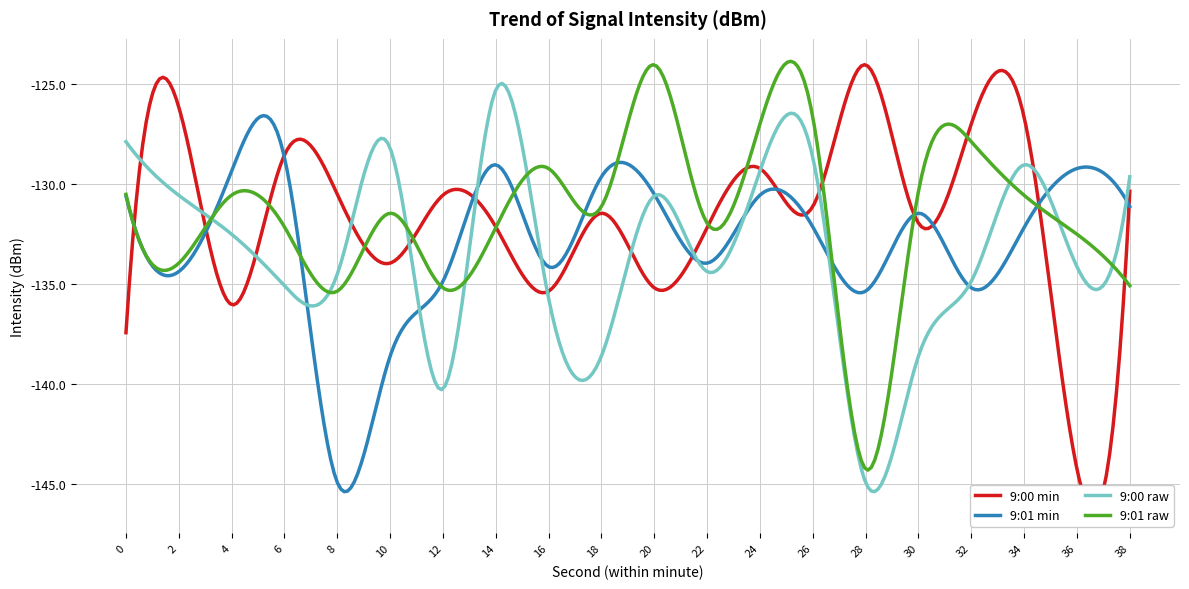

How many series are shown in this chart?

4